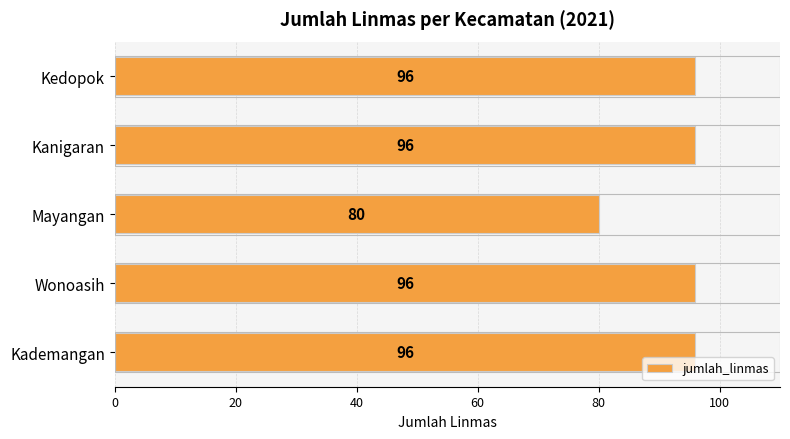

At which category does the chart reach its minimum across all series?

Mayangan